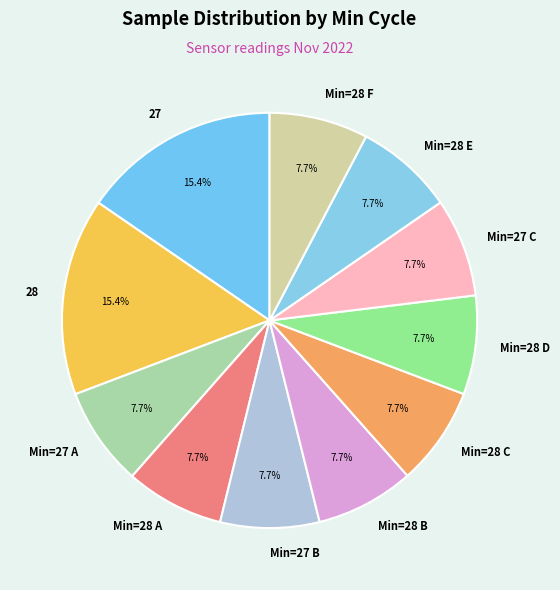

Do Min=28 D and Min=28 E together represent more than half of the pie?

No